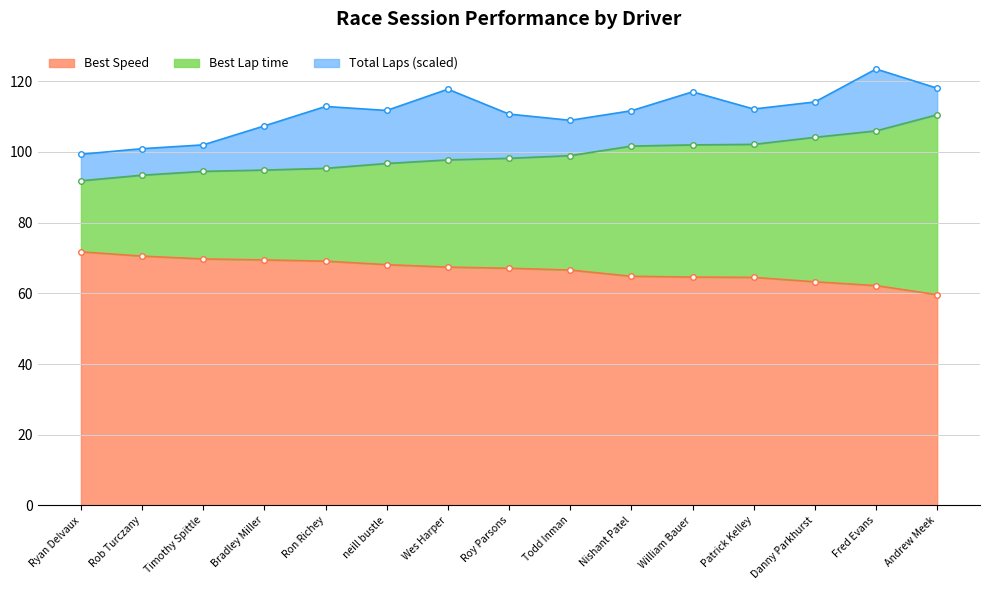

True or false: Best Speed and Best Lap time cross at least once.

False